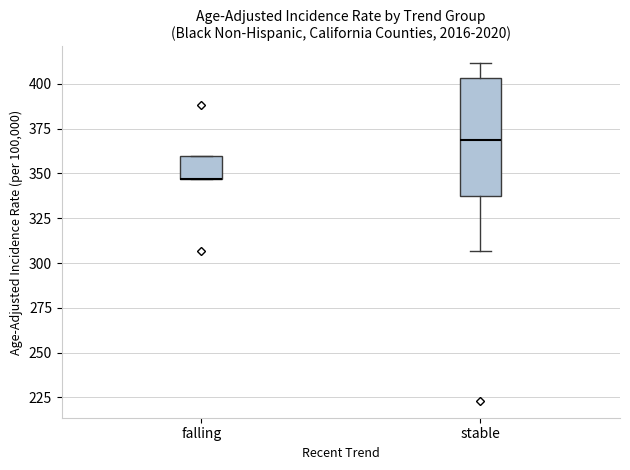

Reading left to right, read every box against the y-axis: the position of its median line, the range the box covers, and the ends of its whiskers. The values are not printed on the chart, so give them approximately, as read against the axis.

falling: median 345 (drawn on the box's lower edge), box 345 to 360, whiskers 345 to 360
stable: median 370, box 340 to 405, whiskers 305 to 410